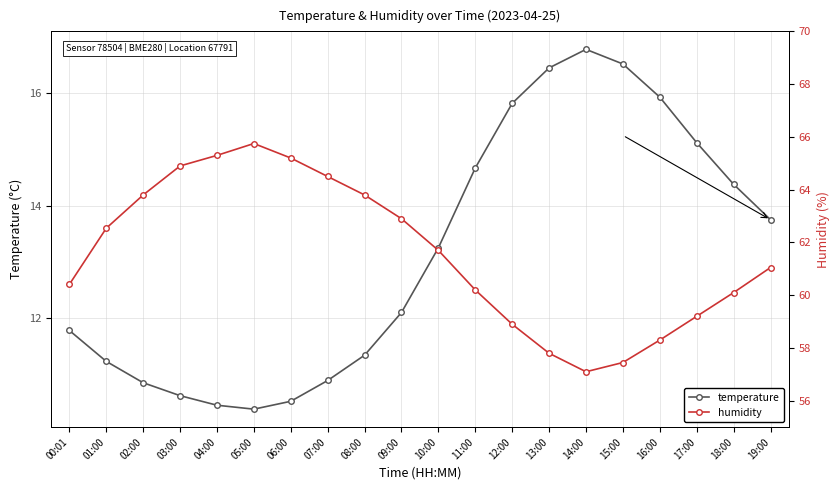

List the labels in order of temperature value, largest first.

14:00, 15:00, 13:00, 16:00, 12:00, 17:00, 11:00, 18:00, 19:00, 10:00, 09:00, 00:01, 08:00, 01:00, 07:00, 02:00, 03:00, 06:00, 04:00, 05:00